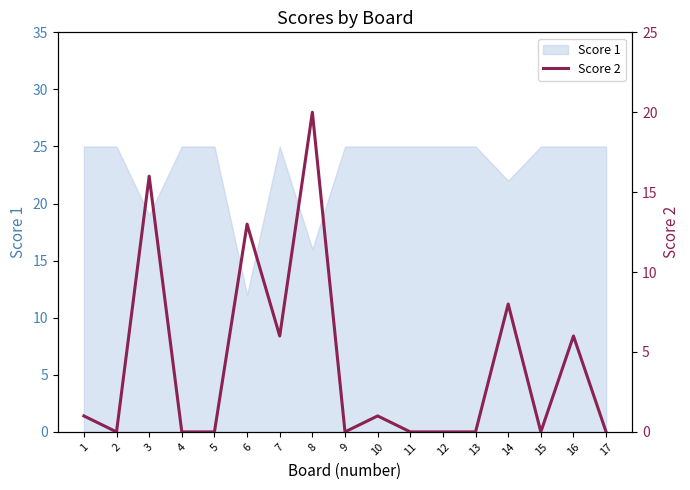

What is the change in value from 4 to 10?

+1